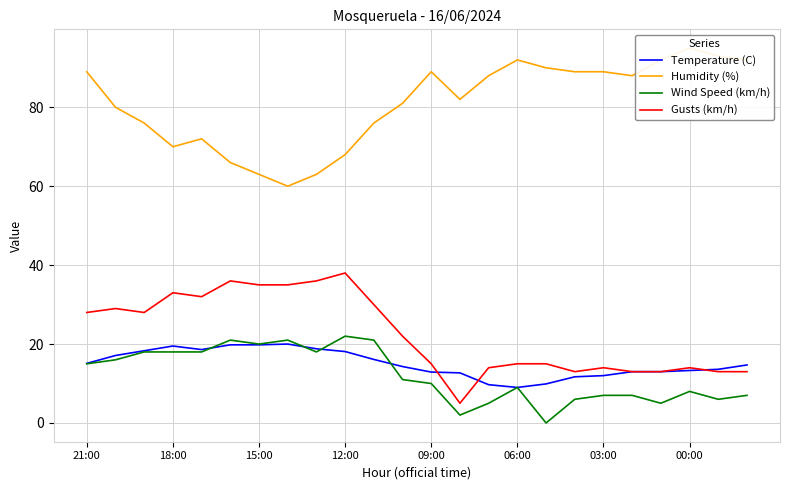

True or false: Gusts (km/h) and Wind Speed (km/h) intersect in this chart.

False